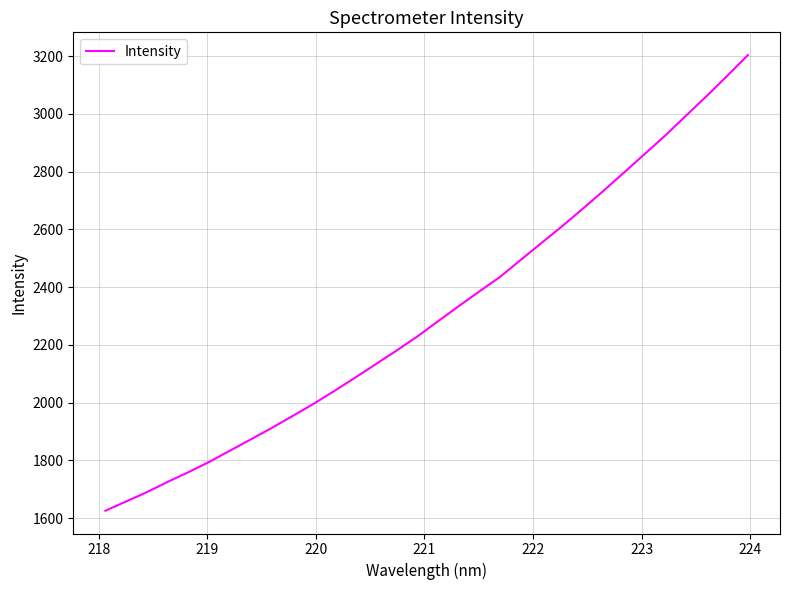

What is the maximum value shown in the chart?

3203.4